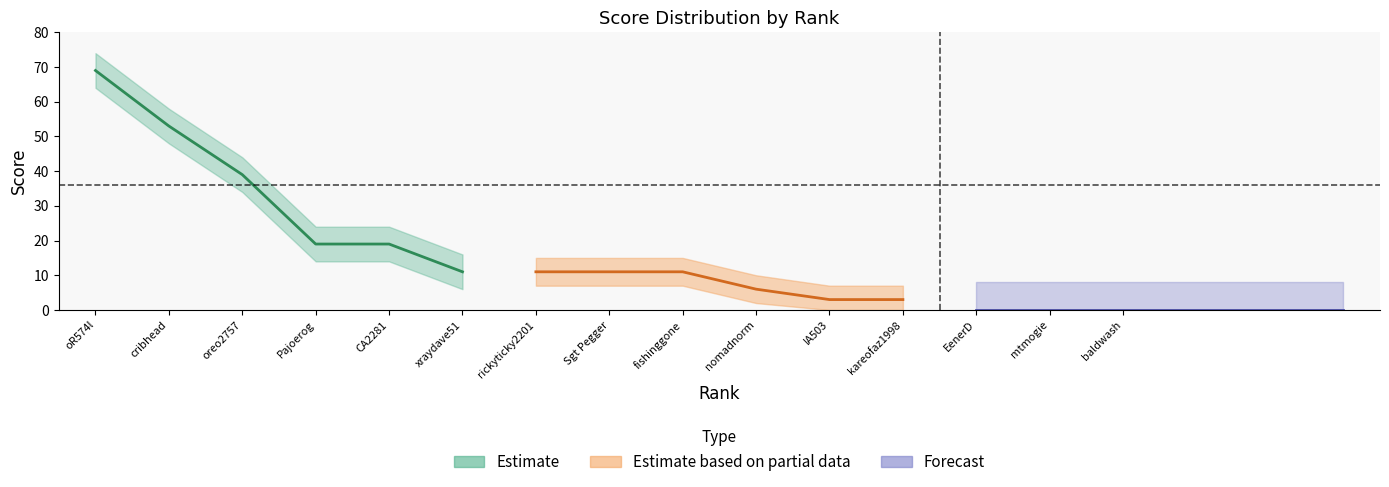

True or false: score and total cross at least once.

False